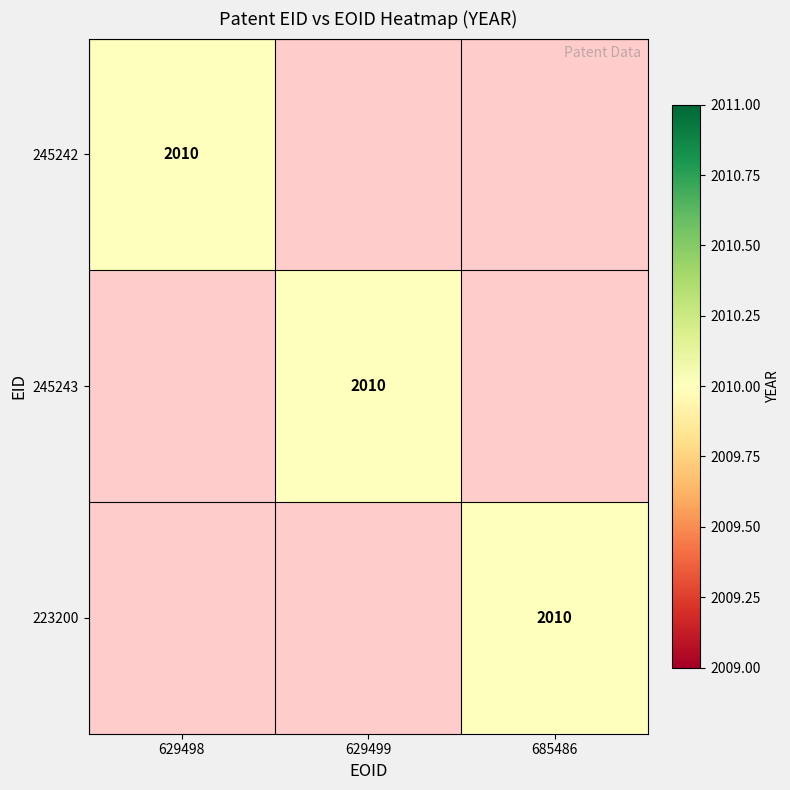

What is the total value across all series at 2?

2010